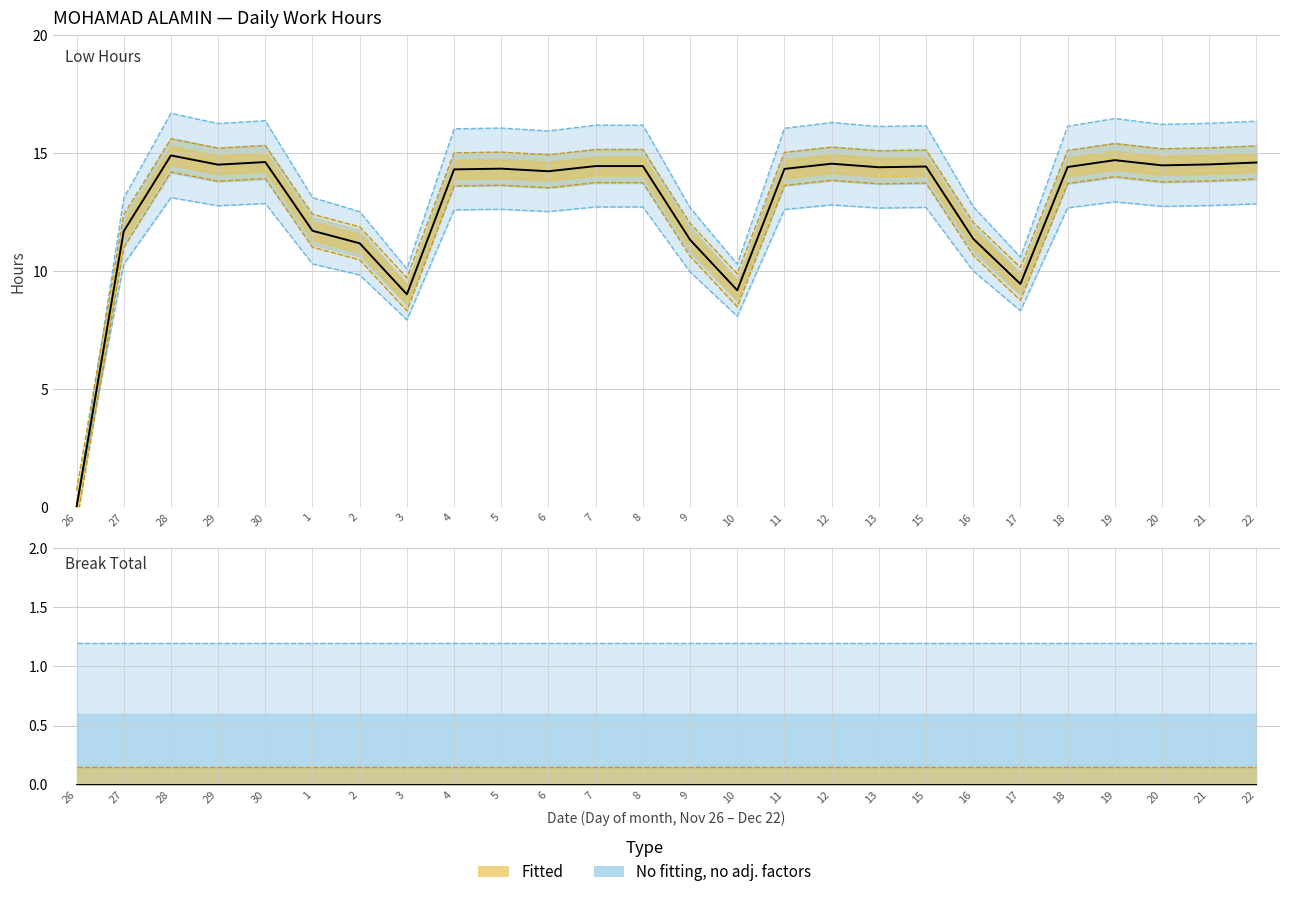

List the labels in order of Low Hours value, largest first.

28, 19, 30, 22, 12, 21, 29, 20, 7, 8, 15, 18, 13, 5, 11, 4, 6, 1, 27, 16, 9, 2, 17, 10, 3, 26